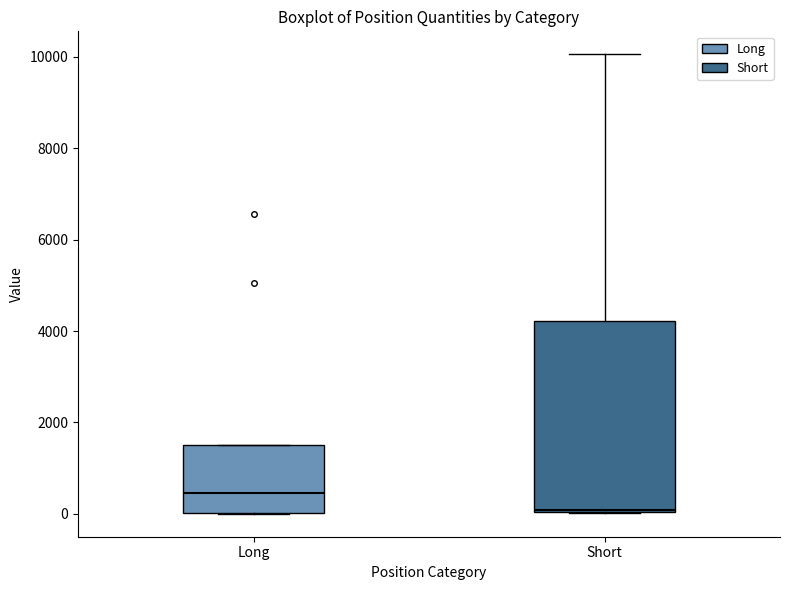

Comparing the boxes themselves (not the whiskers), which one is the tallest?

Short